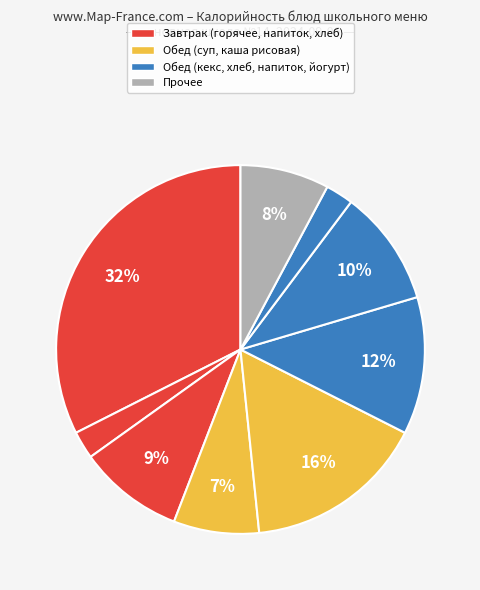

Count the number of slices in the pie.

9